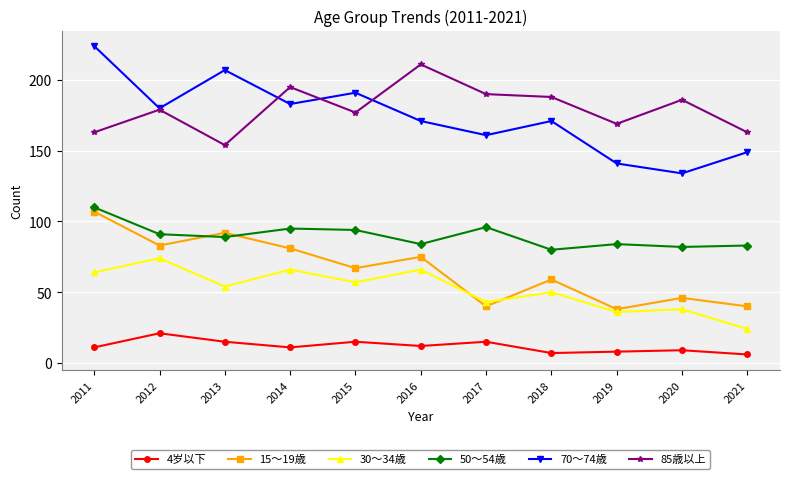

What is the approximate value of 15～19歳 at 2017?

40